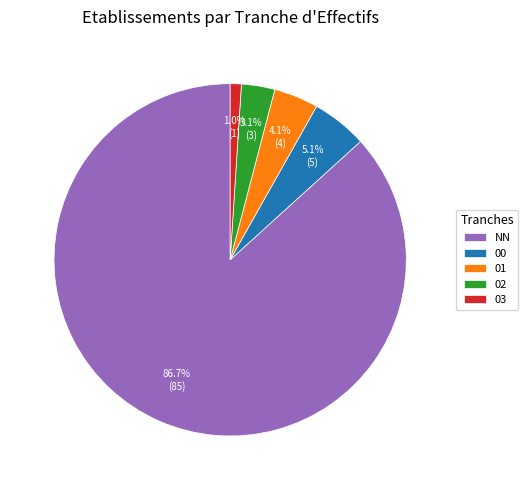

To the nearest percent, what is the difference between the 03 and 01 slice percentages?

3%